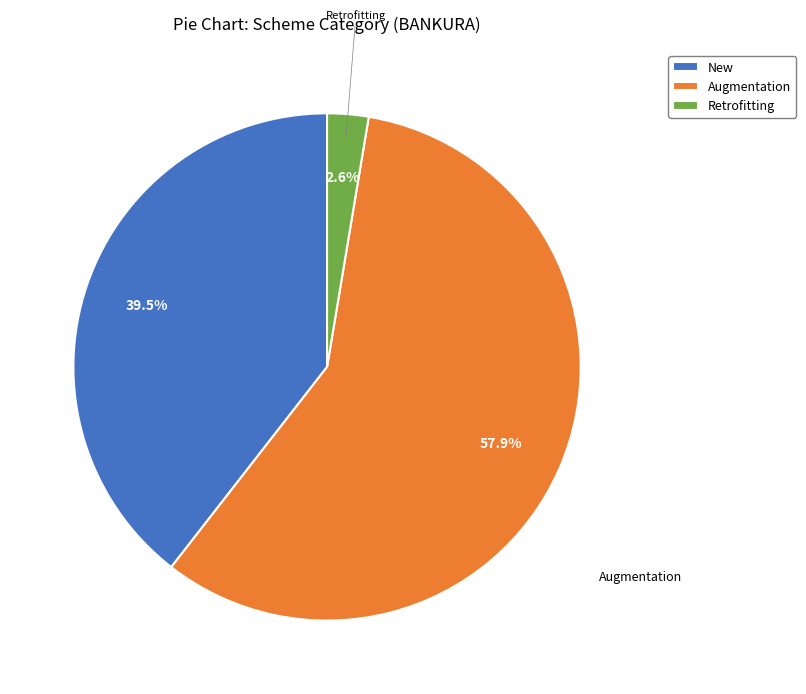

How much of the chart is everything except Retrofitting?

97.4%